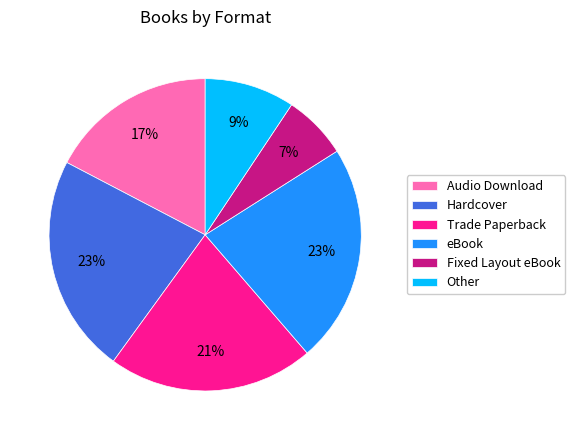

To the nearest percent, what is the average slice percentage?

17%